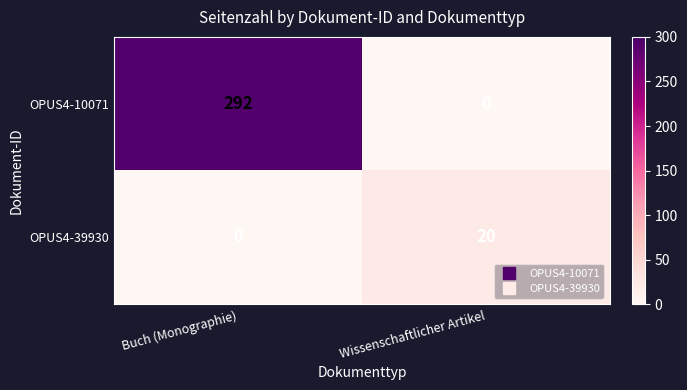

Where is OPUS4-39930 nearest to the value 10?

Buch (Monographie)